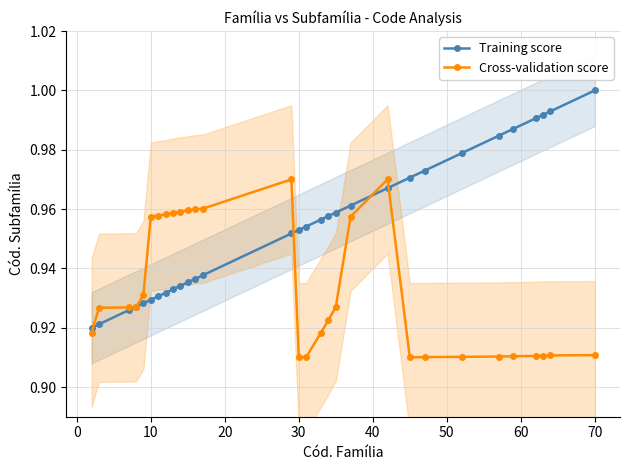

Which series changed the most between 13 and 26?

Cross-validation score